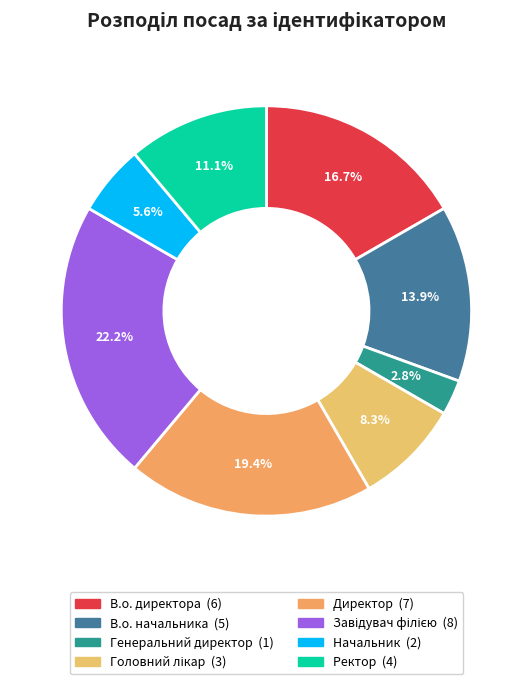

What percentage is NOT represented by Ректор?

88.9%